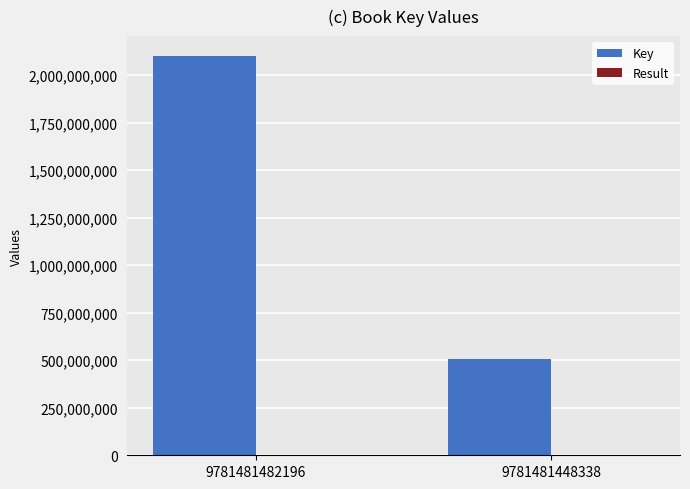

How many groups of bars are there?

2